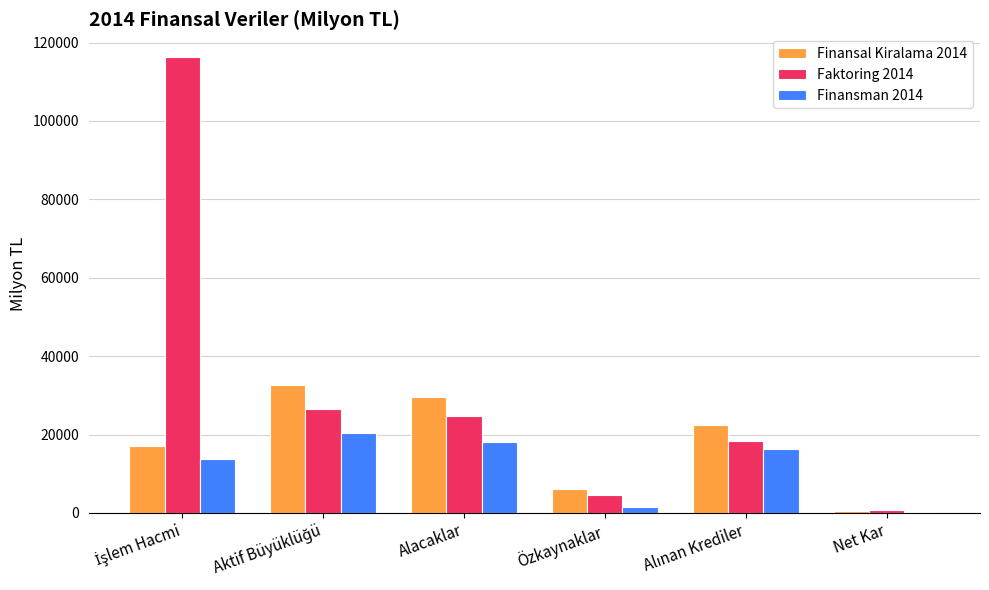

What is the sum of all Finansman 2014 values?

70079.0